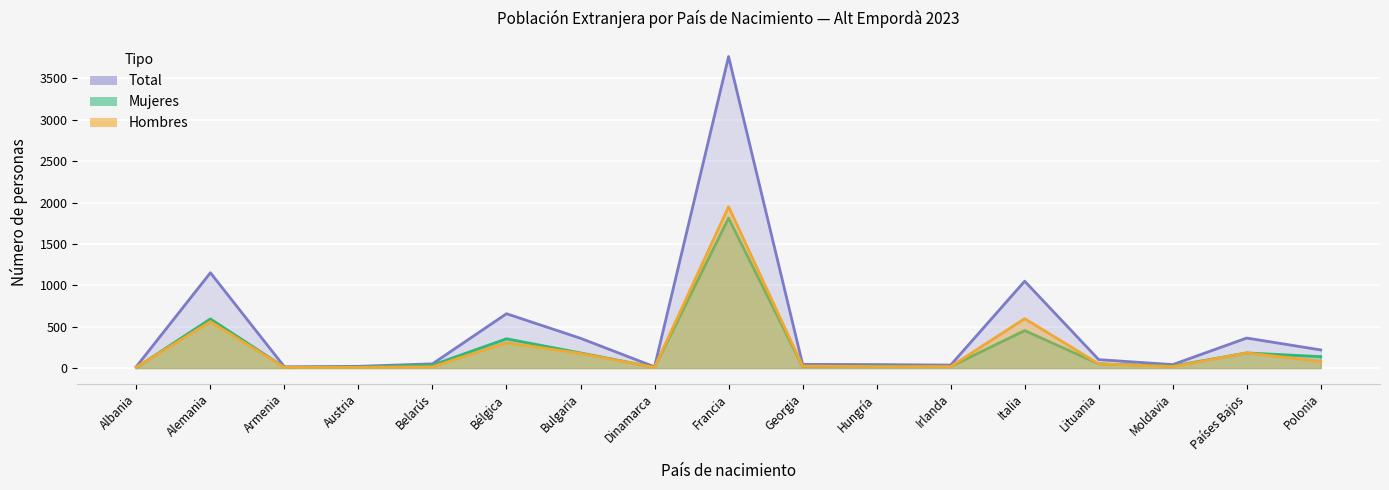

In Mujeres, how many points are higher than both neighbors (excluding endpoints)?

6